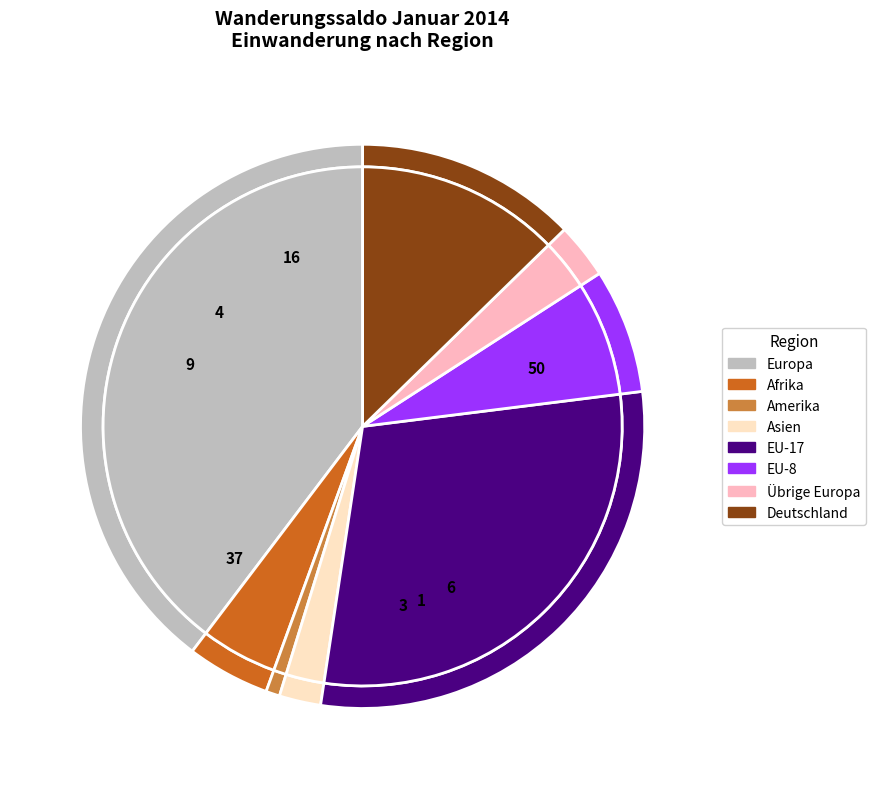

Count the number of slices in the pie.

8